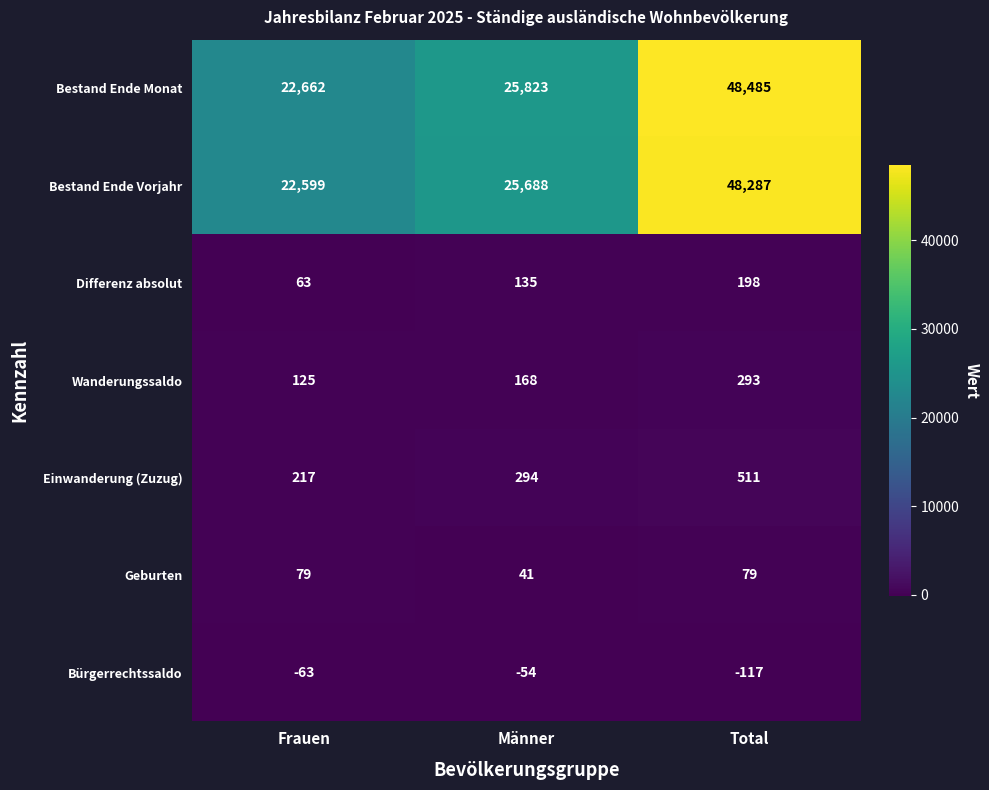

The value of Differenz absolut at Frauen is 63. True or false?

True